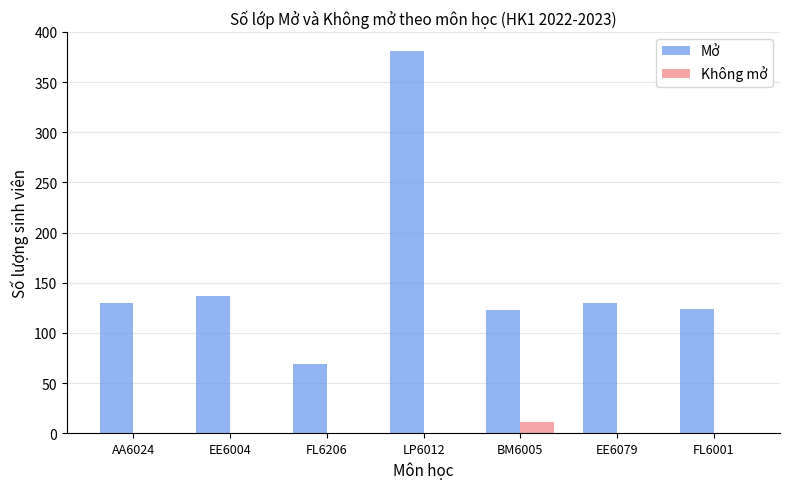

How many groups of bars are there?

7